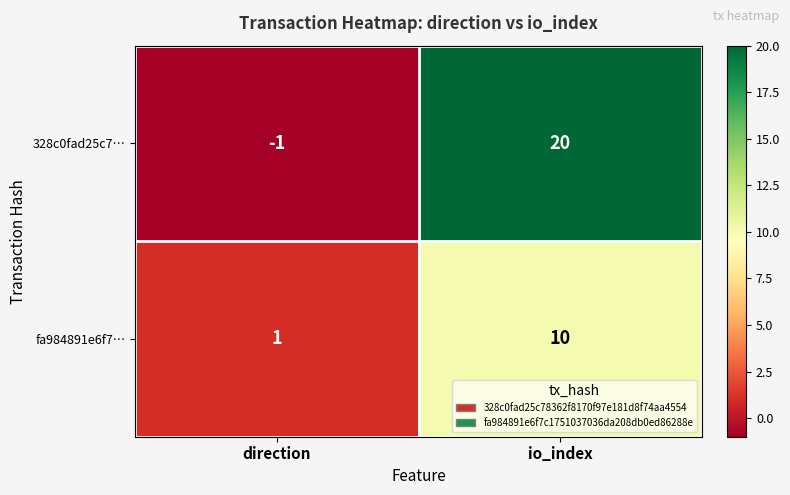

What is the greatest value displayed?

20